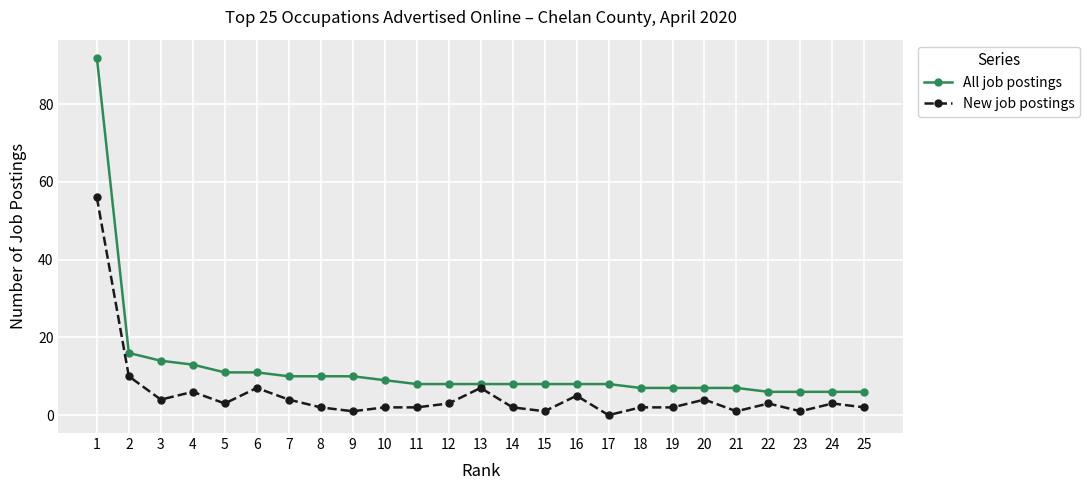

Is the value of New job postings at 8 greater than the value of All job postings at 24?

No